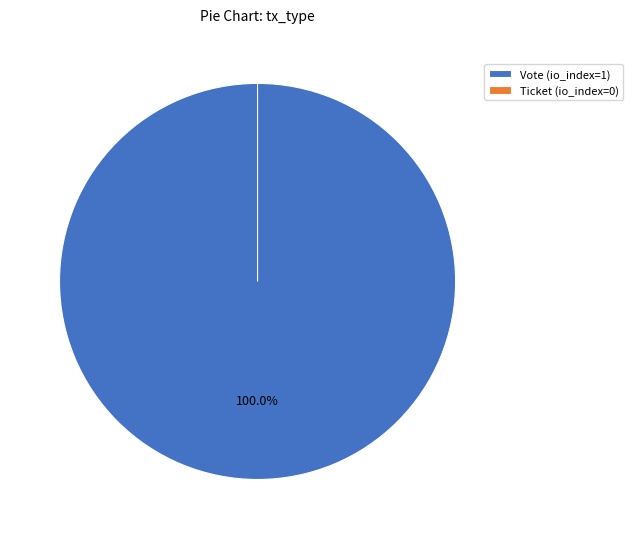

Does Ticket (io_index=0) account for over 50% of the chart?

No